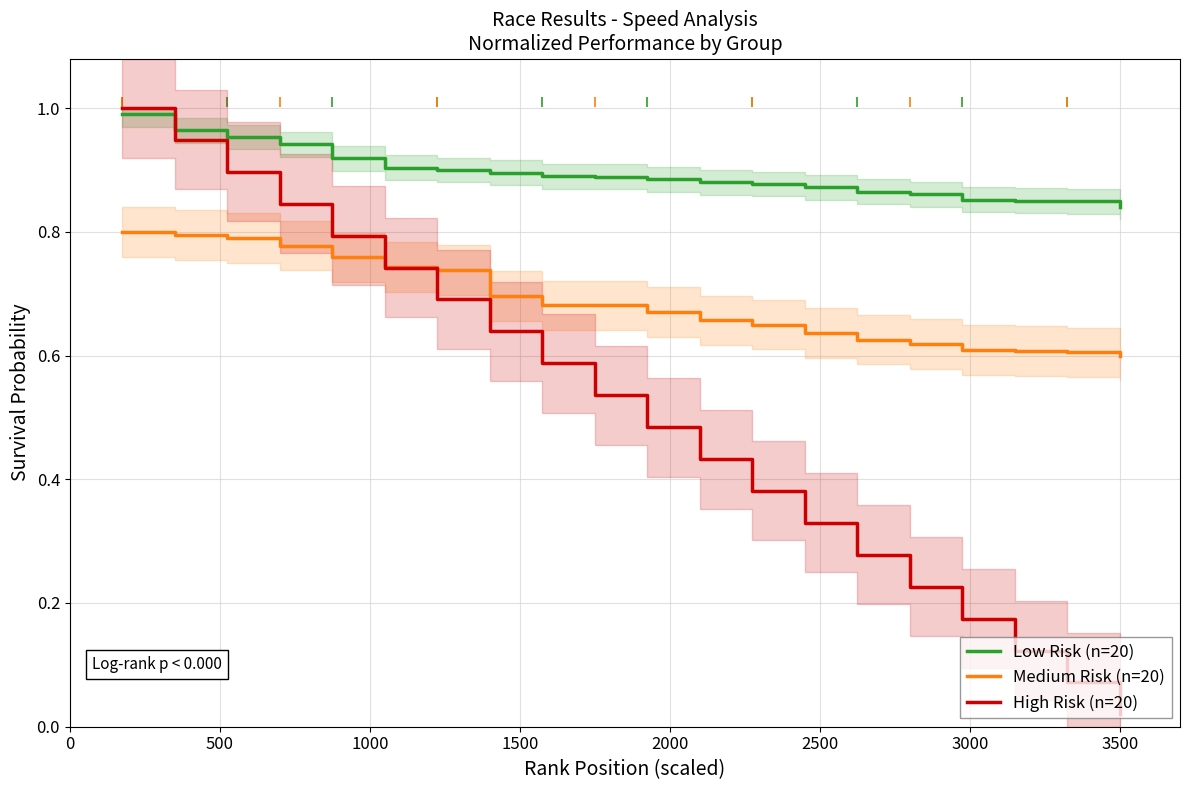

Which series contains the lowest Y value?

High Risk (n=20)